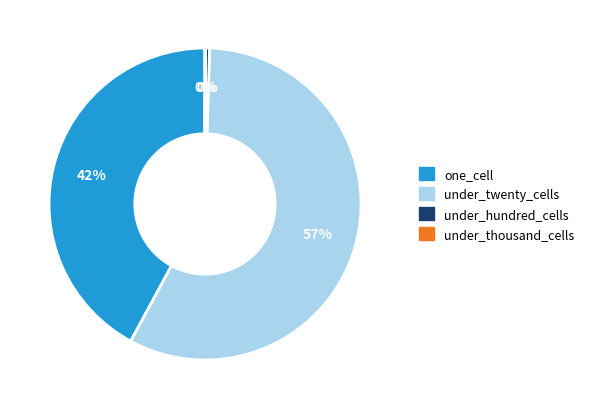

To the nearest percent, what is the average slice percentage?

25%